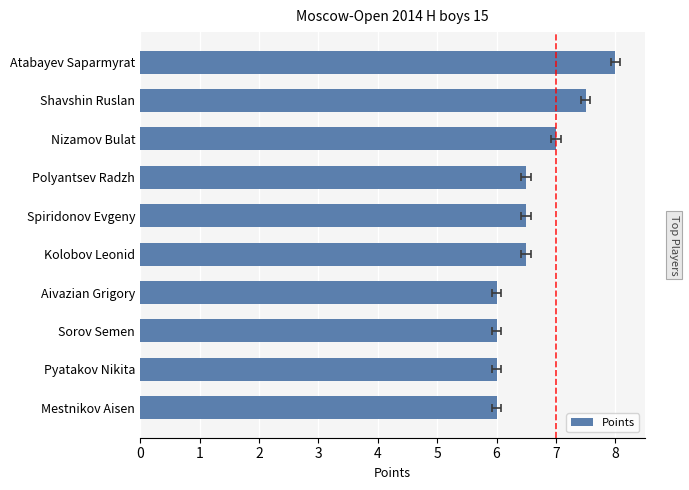

What is the ratio of the value at Sorov Semen to the value at Pyatakov Nikita?

1.0